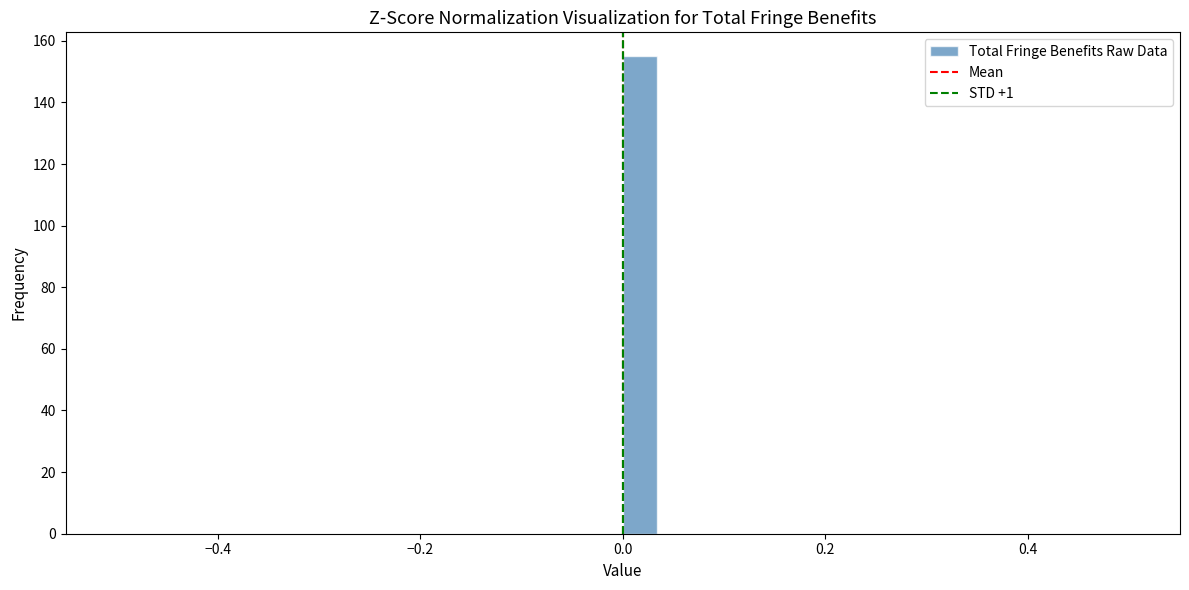

Read against the x-axis, roughly where is the centre of the tallest bar?

0.02